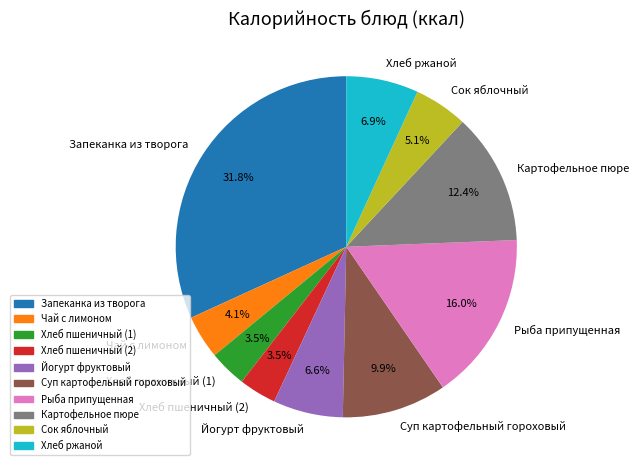

Is Картофельное пюре the majority of the pie?

No